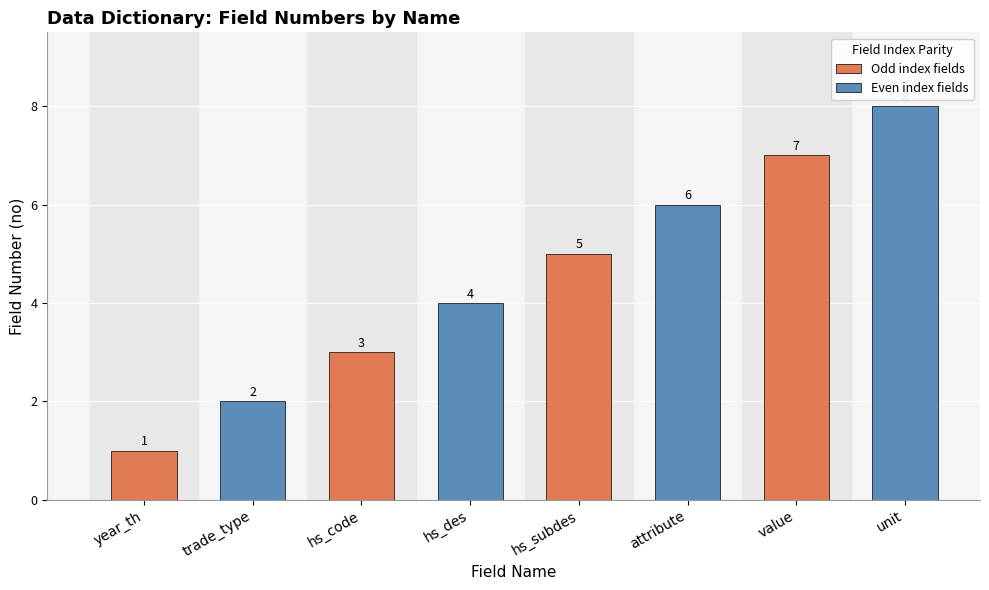

What is the difference between the values at unit and hs_code?

5